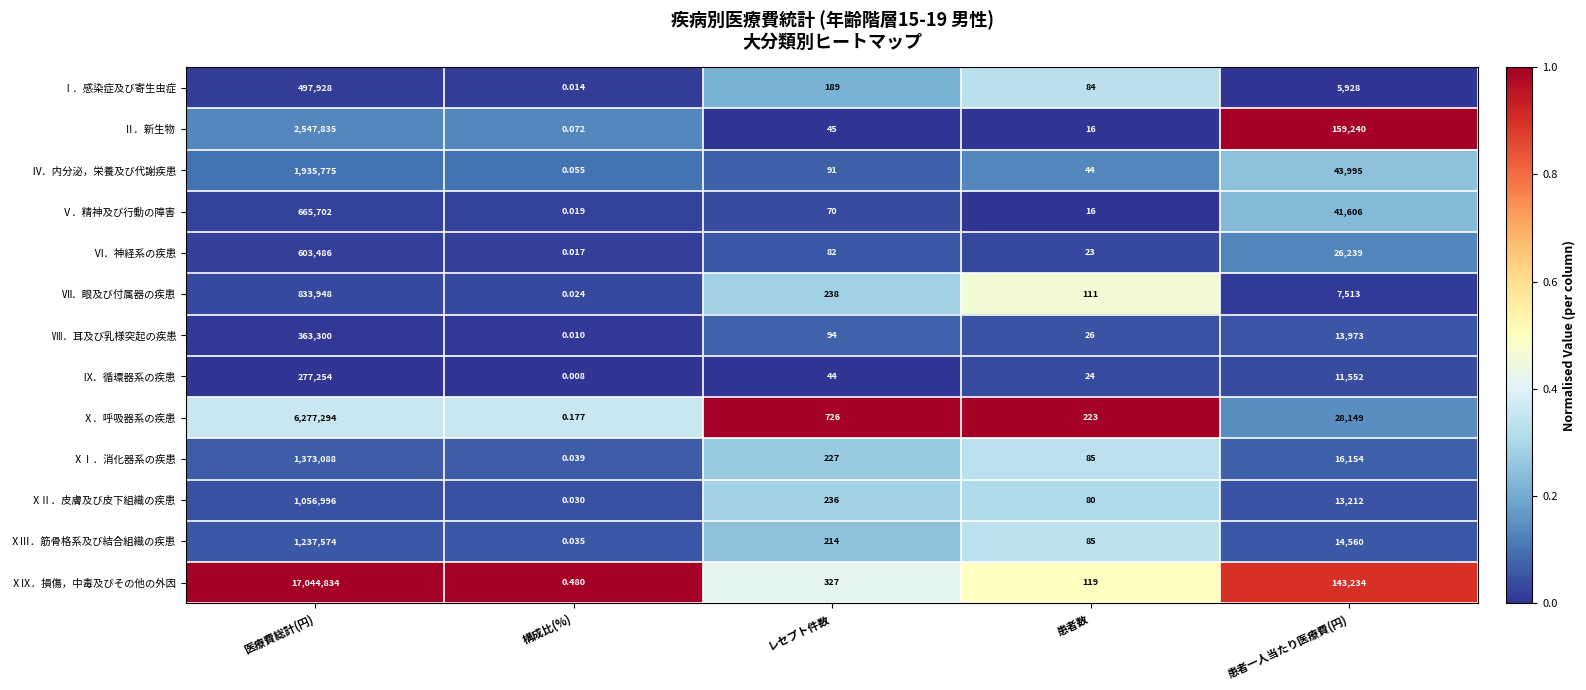

What is the total value across all series at 患者数?

936.0